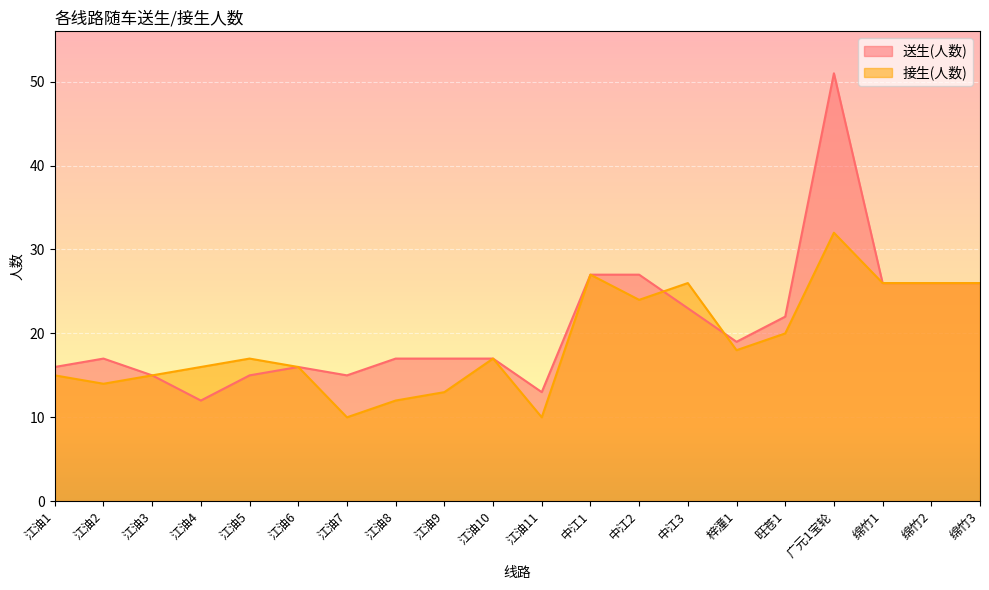

How many lines are shown in the chart?

2